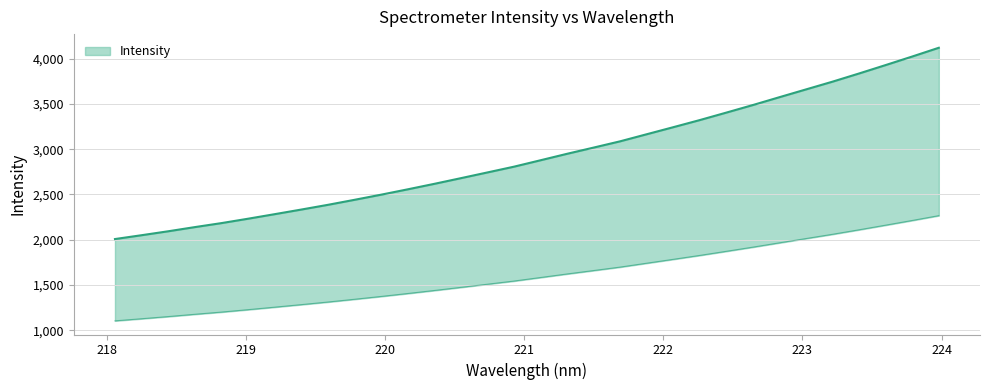

What is the difference between the values at 223.7895 and 219.3979?

1690.3